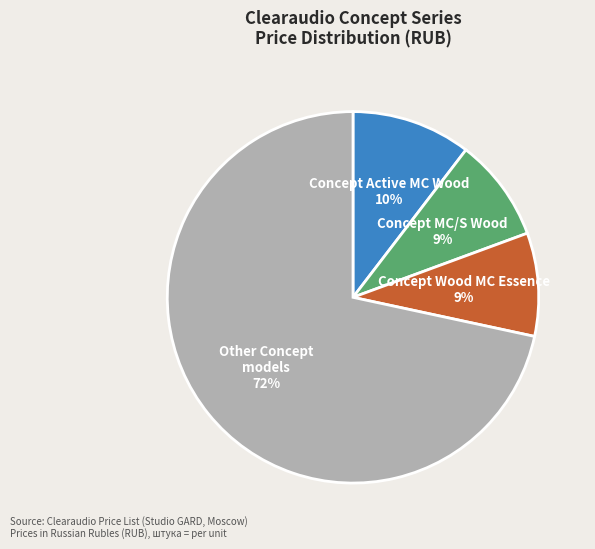

To the nearest percent, what is the difference between the largest and smallest slice percentages?

63%